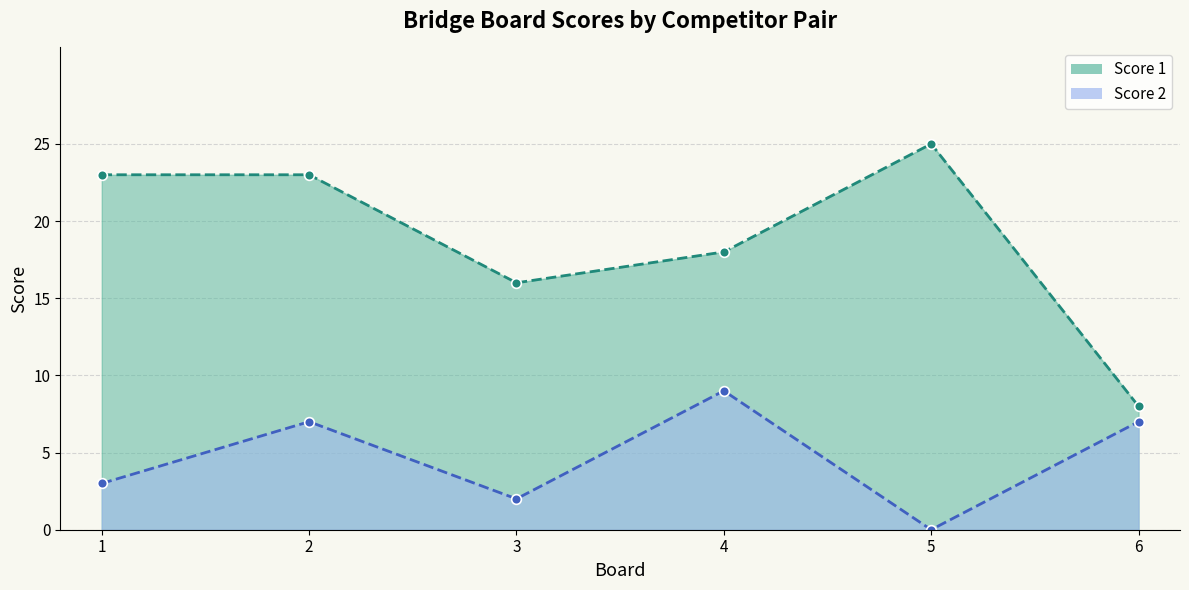

Which category has the lowest value in the Score 1 series?

6